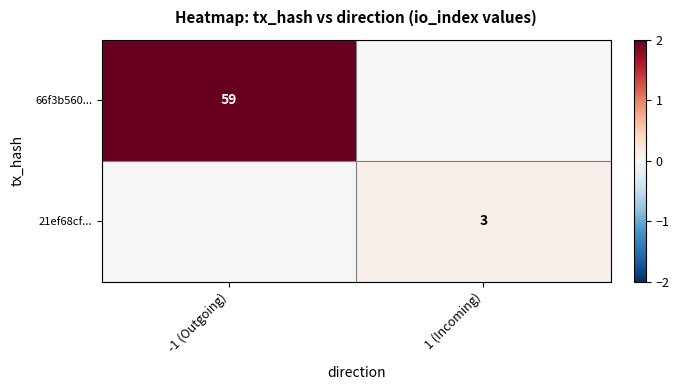

True or false: 66f3b560... has a value of 20 at -1 (Outgoing).

False